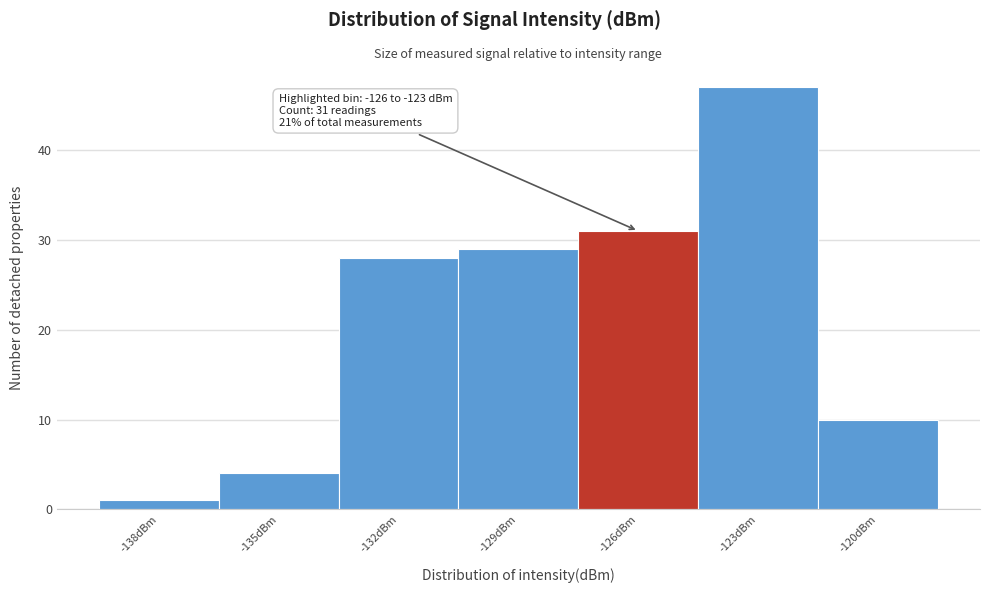

Reading left to right, transcribe all the data shown in this chart.

-138dBm=1	-135dBm=4	-132dBm=28	-129dBm=29	-126dBm=31	-123dBm=47	-120dBm=10